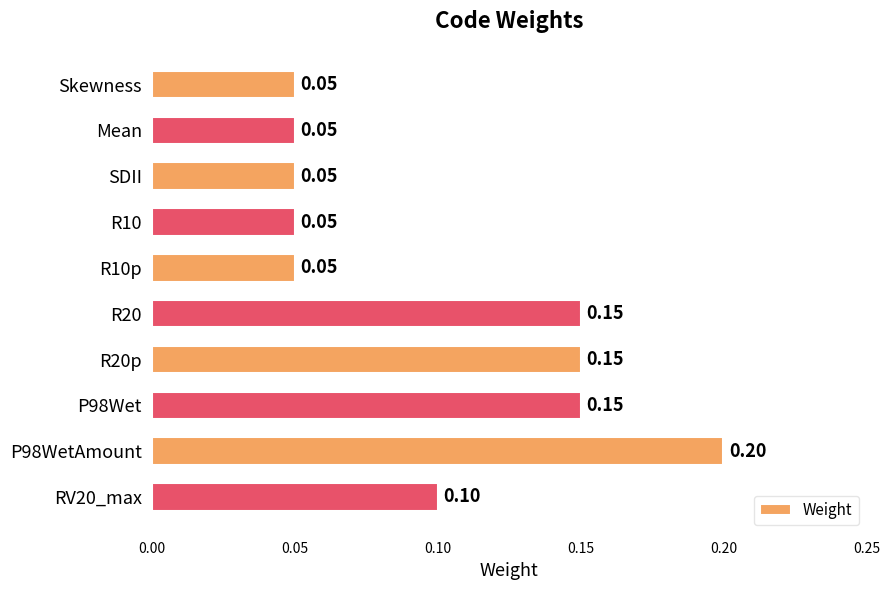

What is the label of the 1st bar from the top?

Skewness